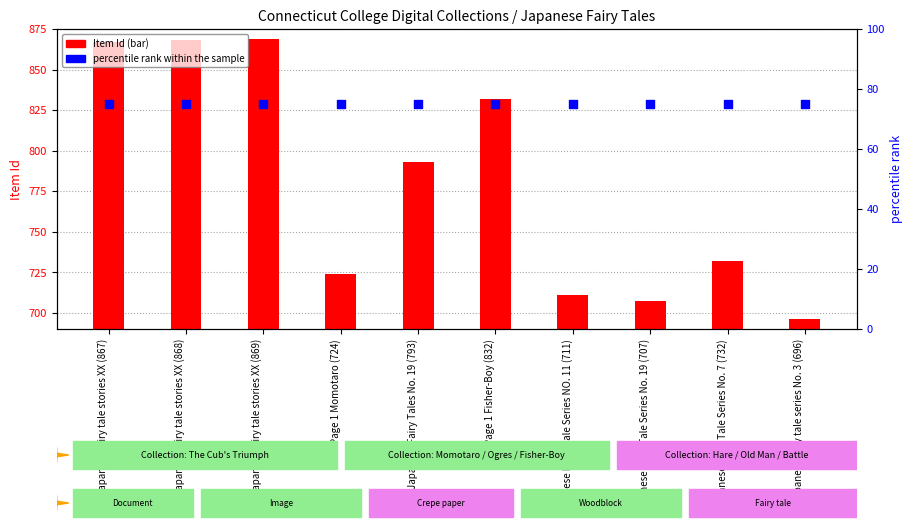

Which series has the largest total across all categories?

Item Id